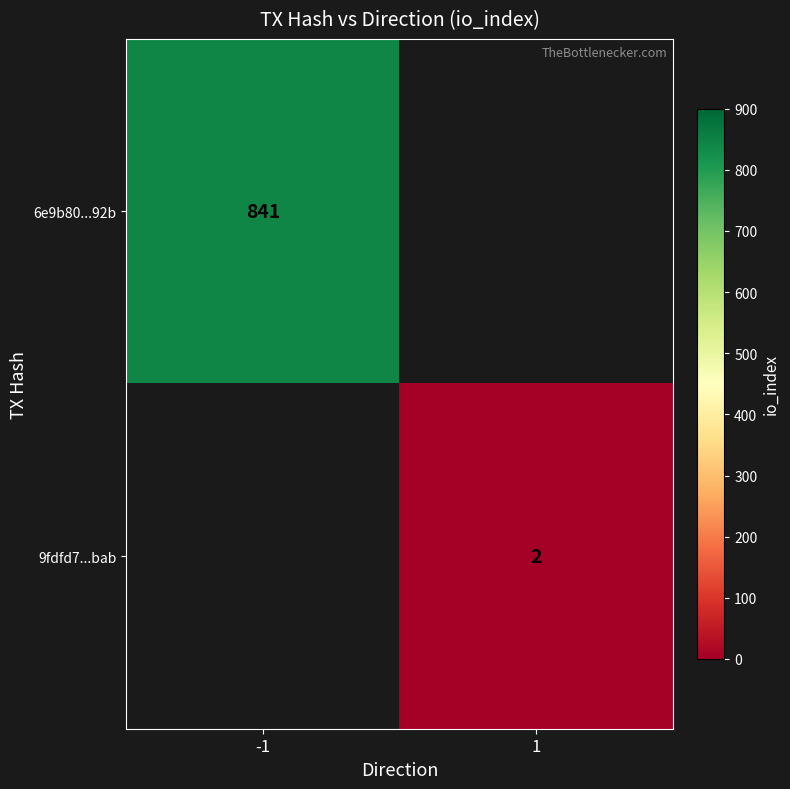

The 9fdfd7...bab series shows 2 at 1. True or false?

True